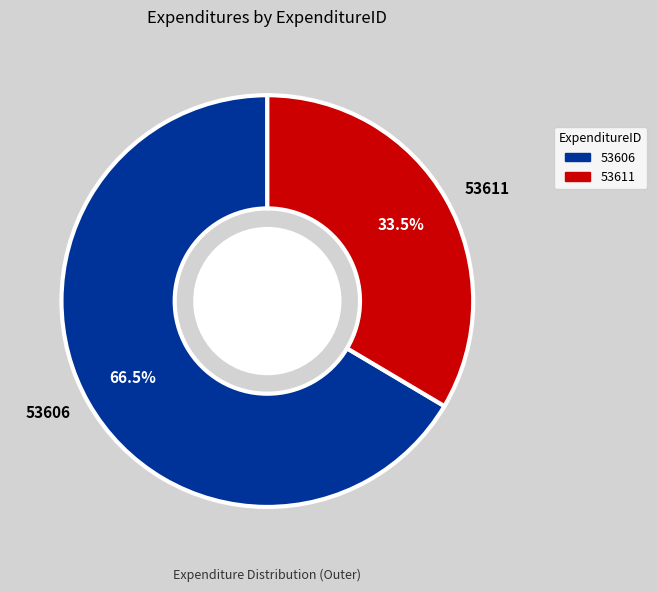

Does any single category account for the majority?

Yes